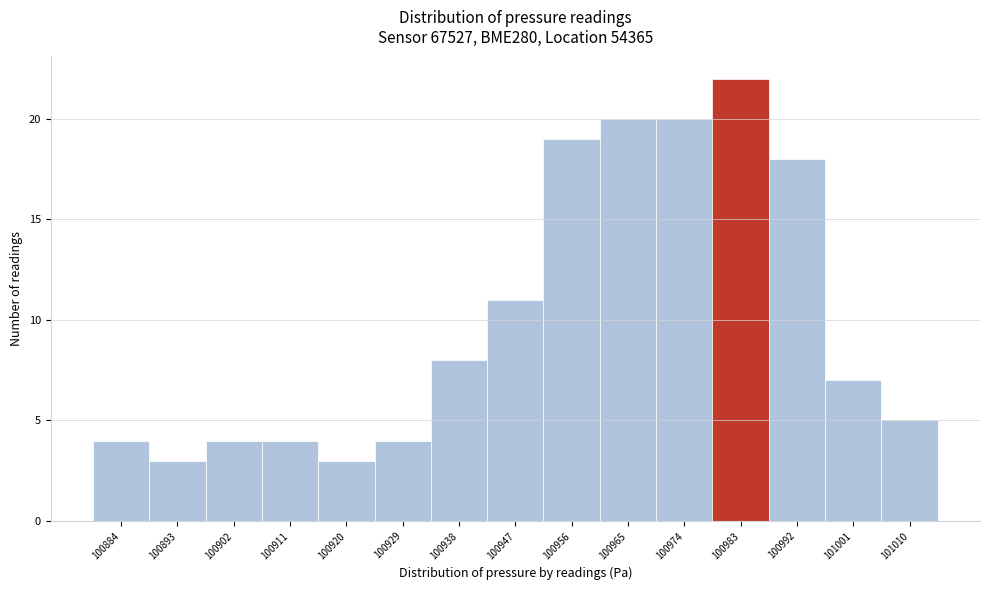

Reading left to right, transcribe this chart: for each bar, give the range it covers on the x-axis and its height. The values are not printed on the chart, so give them approximately, as read against the axis.

100880 to 100889: 4
100889 to 100898: 3
100898 to 100907: 4
100907 to 100916: 4
100916 to 100925: 3
100925 to 100934: 4
100934 to 100943: 8
100943 to 100952: 11
100952 to 100961: 19
100961 to 100970: 20
100970 to 100979: 20
100979 to 100988: 22
100988 to 100997: 18
100997 to 101006: 7
101006 to 101015: 5